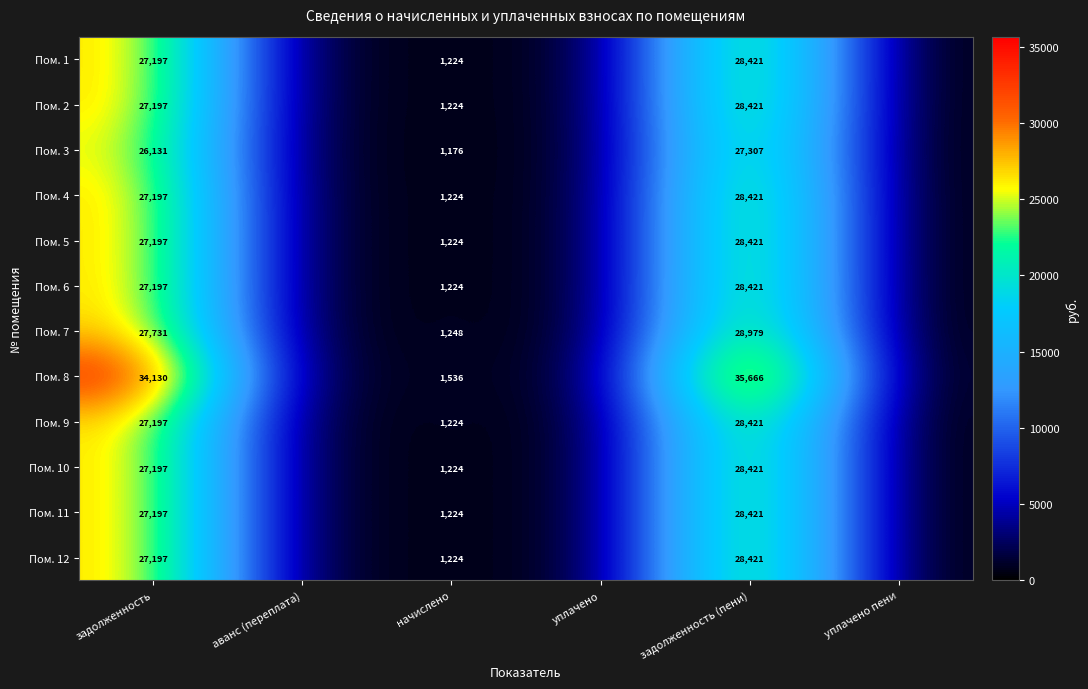

What is the spread (max minus min) of values at начислено?

360